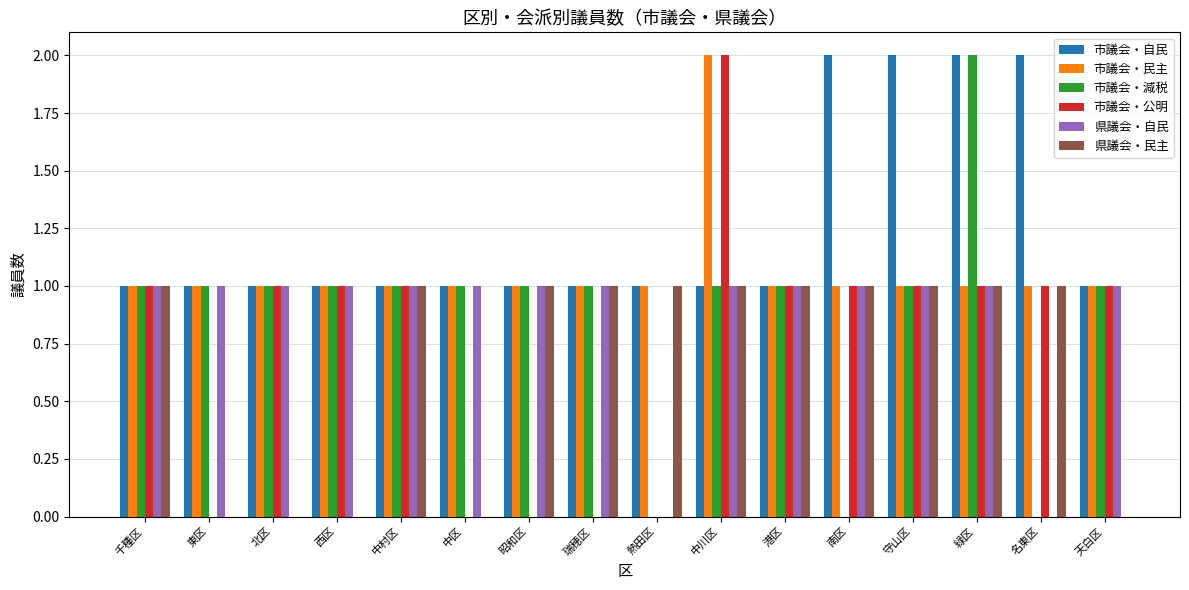

The value of 県議会・民主 at 昭和区 is 1. True or false?

True